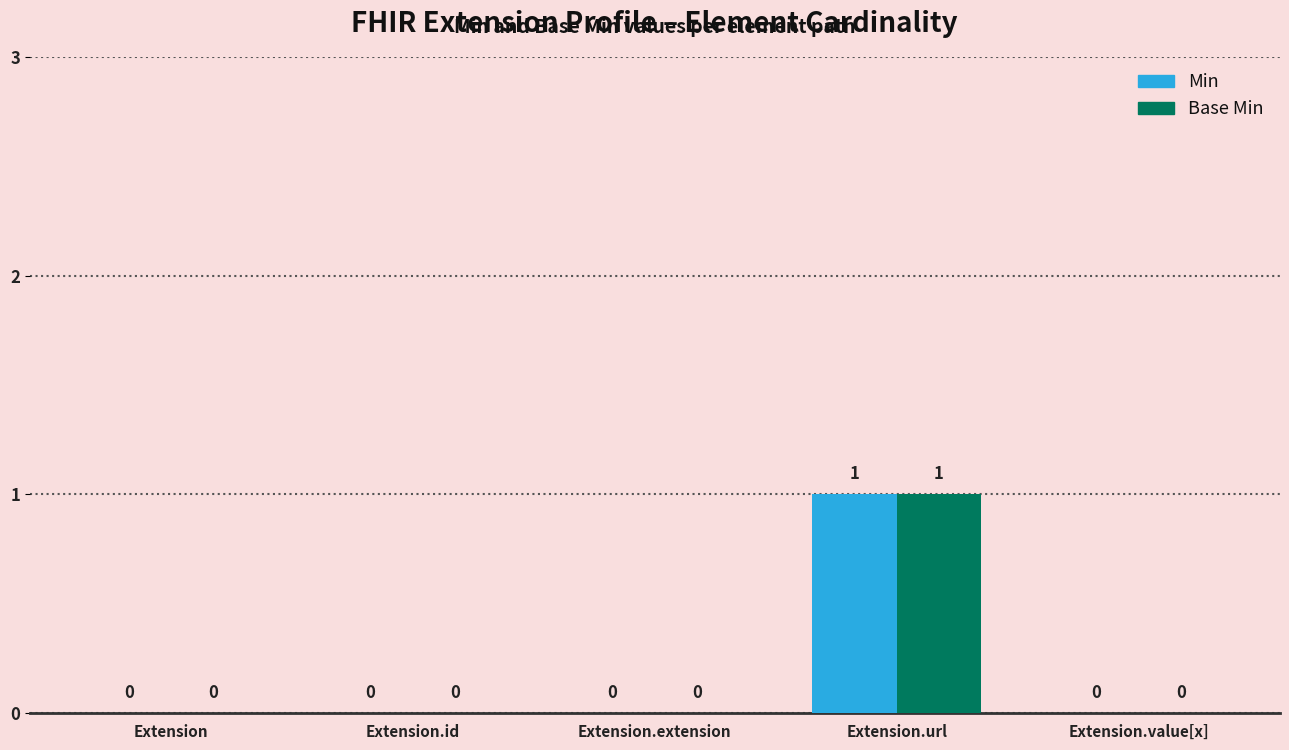

What is the sum of all Base Min values?

1